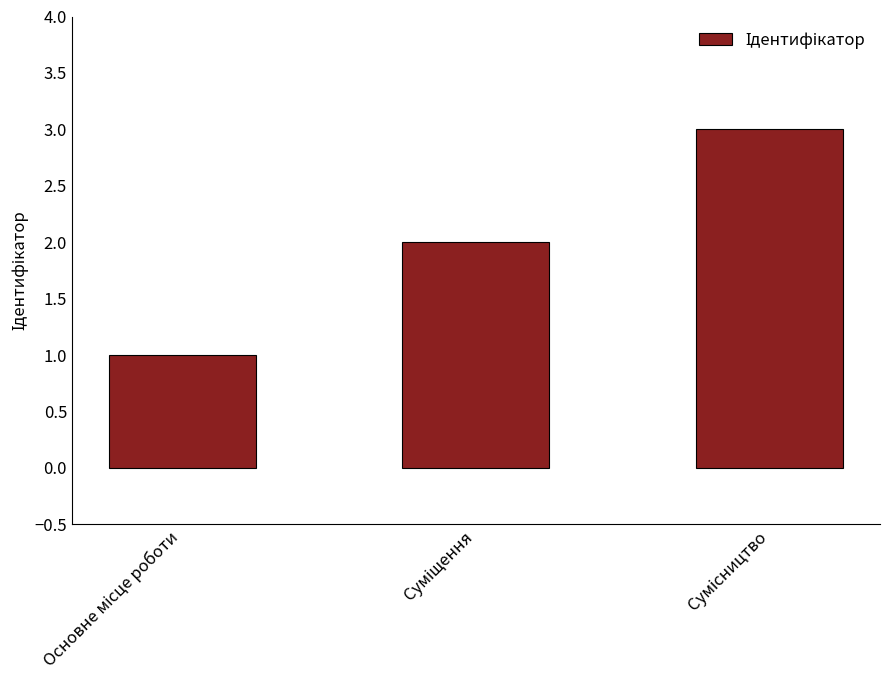

What is the sum of all values?

6